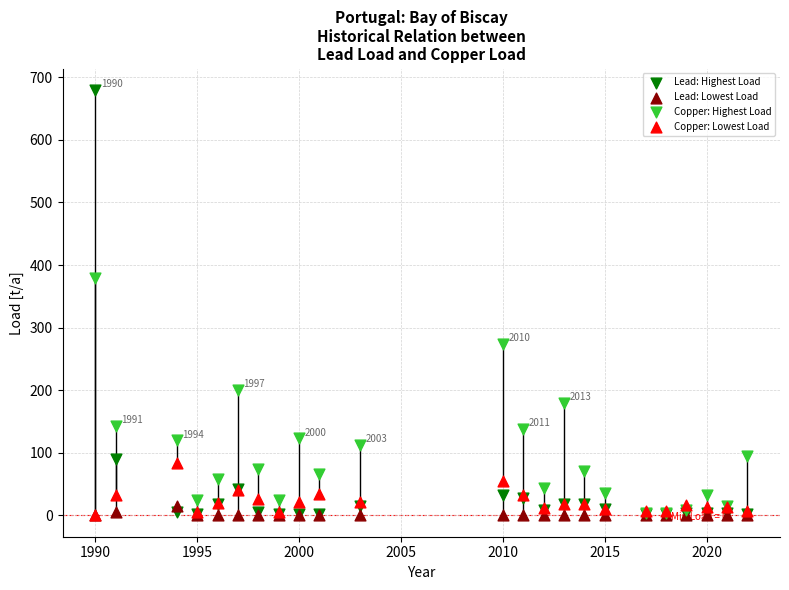

In the Lead: Highest Load series, what Y value is closest to 340?

89.5